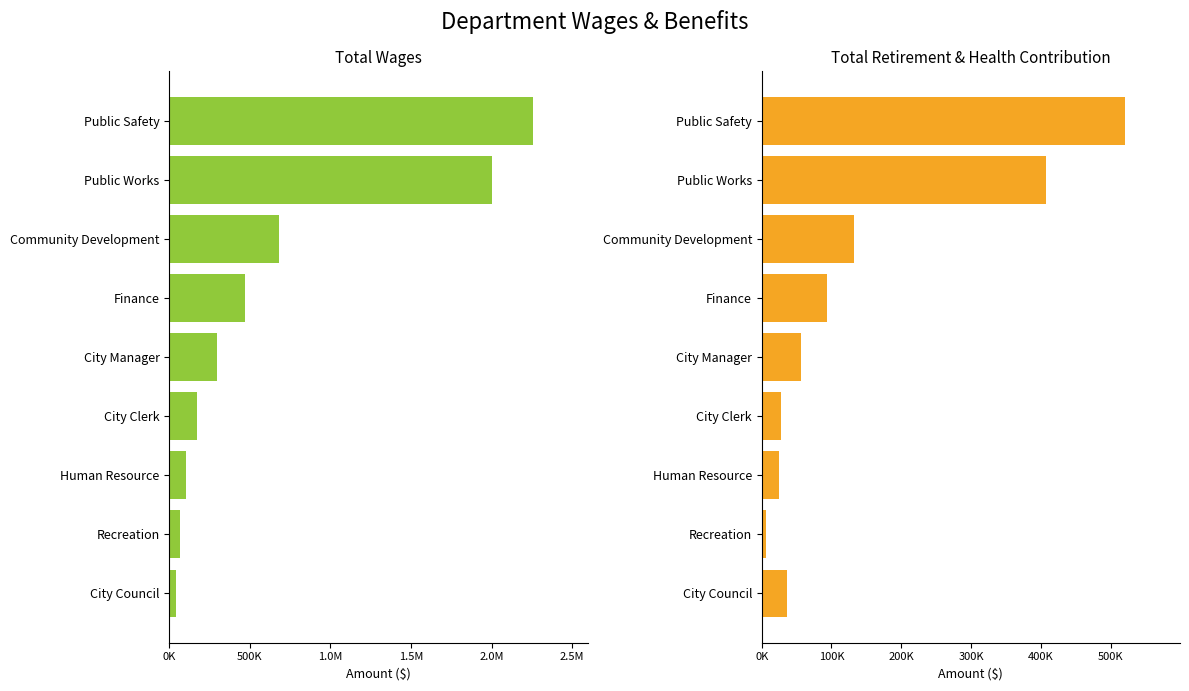

How many bars are there in each group?

2